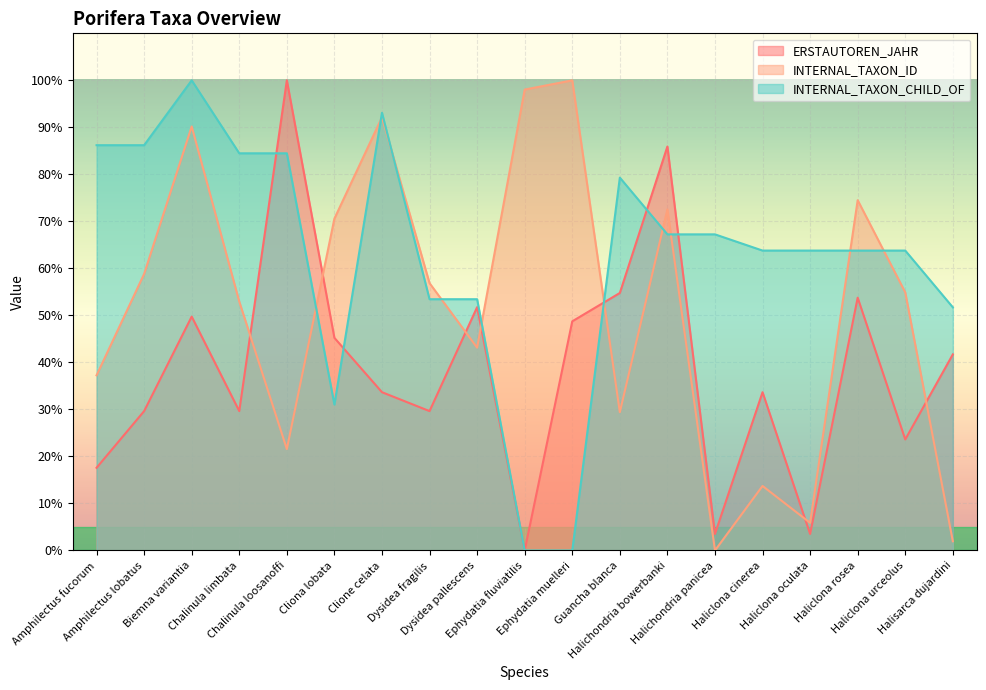

True or false: ERSTAUTOREN_JAHR and INTERNAL_TAXON_CHILD_OF cross at least once.

True